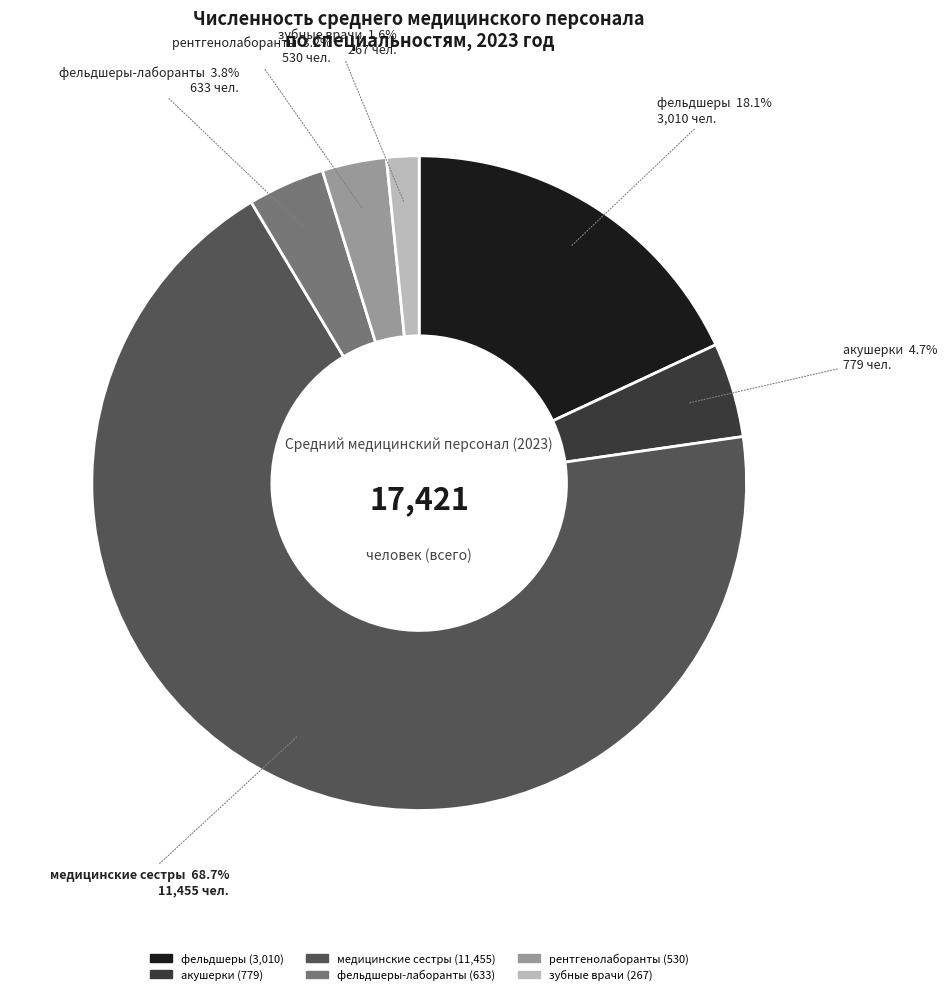

What percentage is NOT represented by фельдшеры?

81.9%